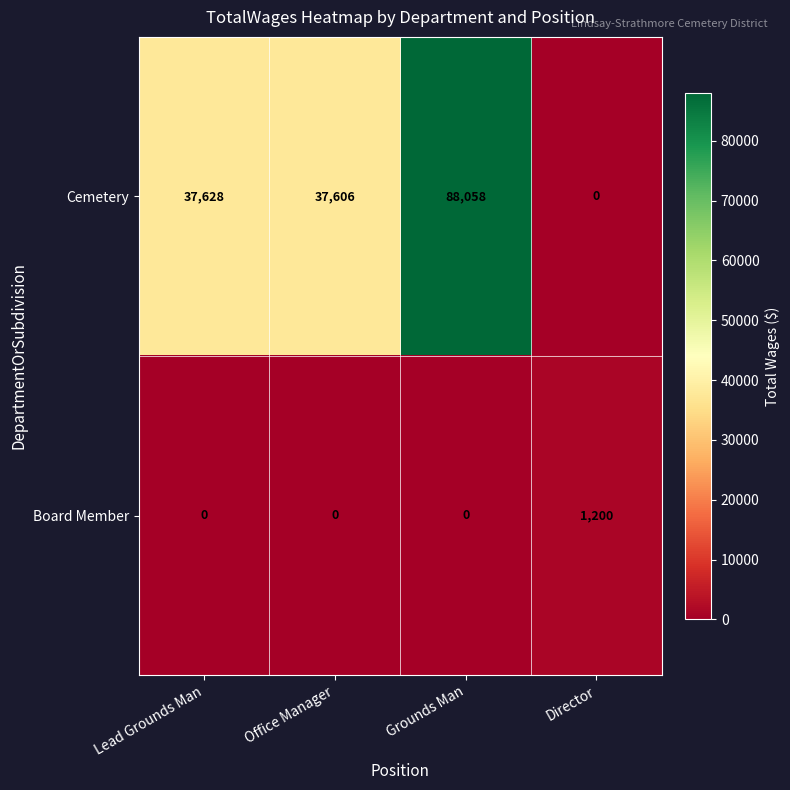

How many categories are shown in the chart?

4